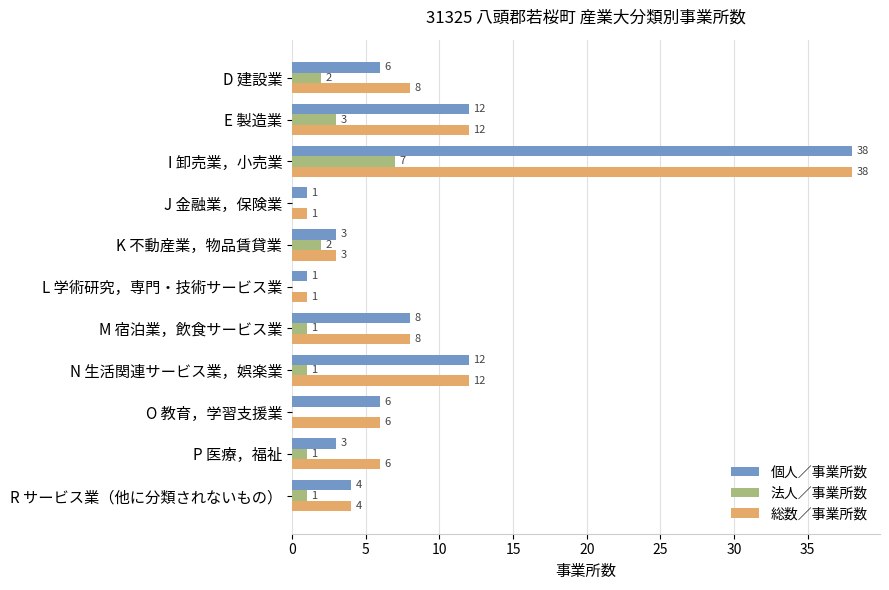

At which category is the sum across all series the highest?

I 卸売業，小売業